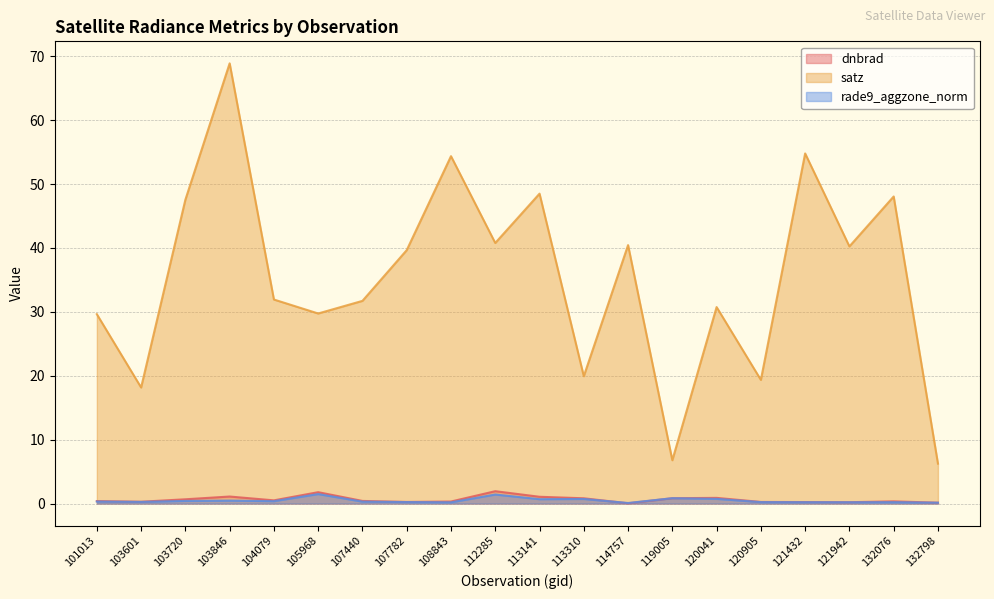

Which category has the lowest value in the dnbrad series?

114757